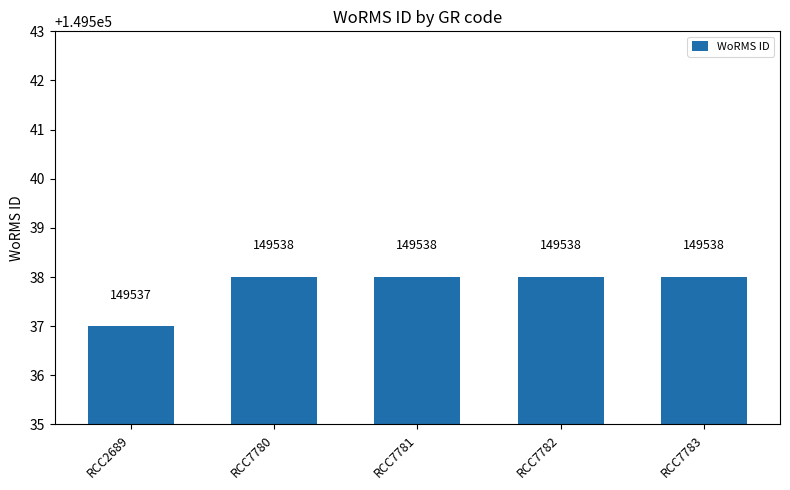

Are the bars grouped side by side (vs. stacked)?

No